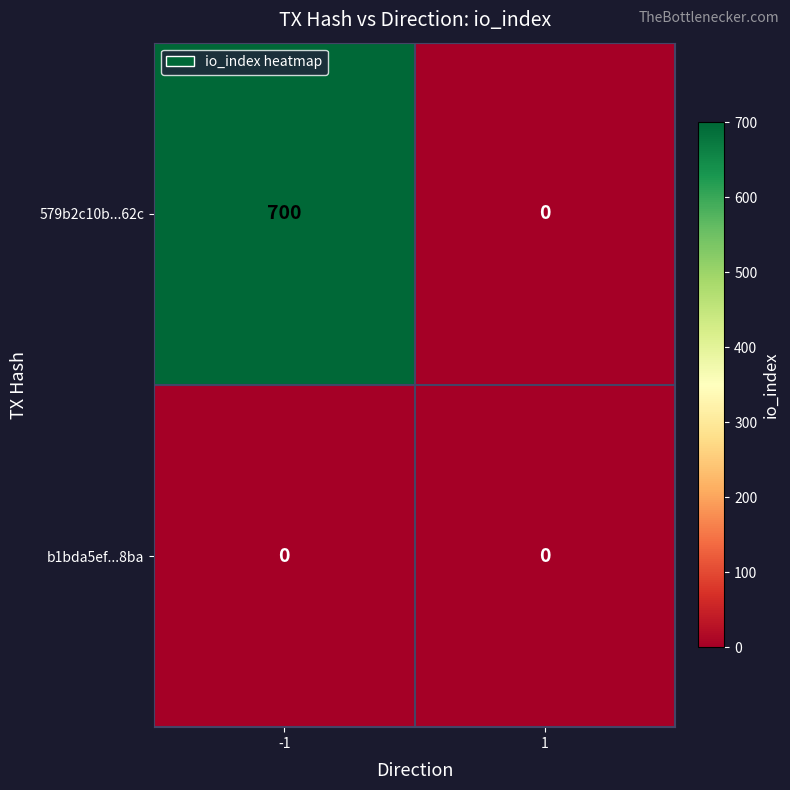

Which series has the widest spread of values?

579b2c10b...62c